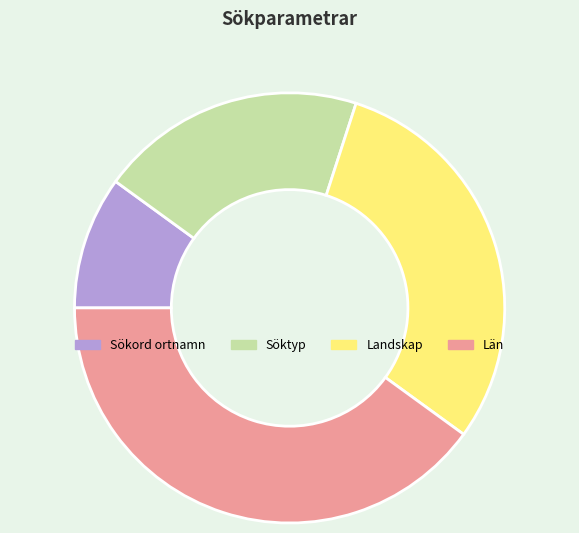

Which has a higher value, Län or Landskap?

Län